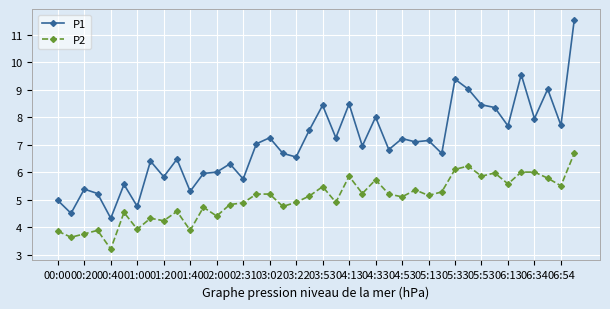

True or false: P2 and P1 intersect in this chart.

False